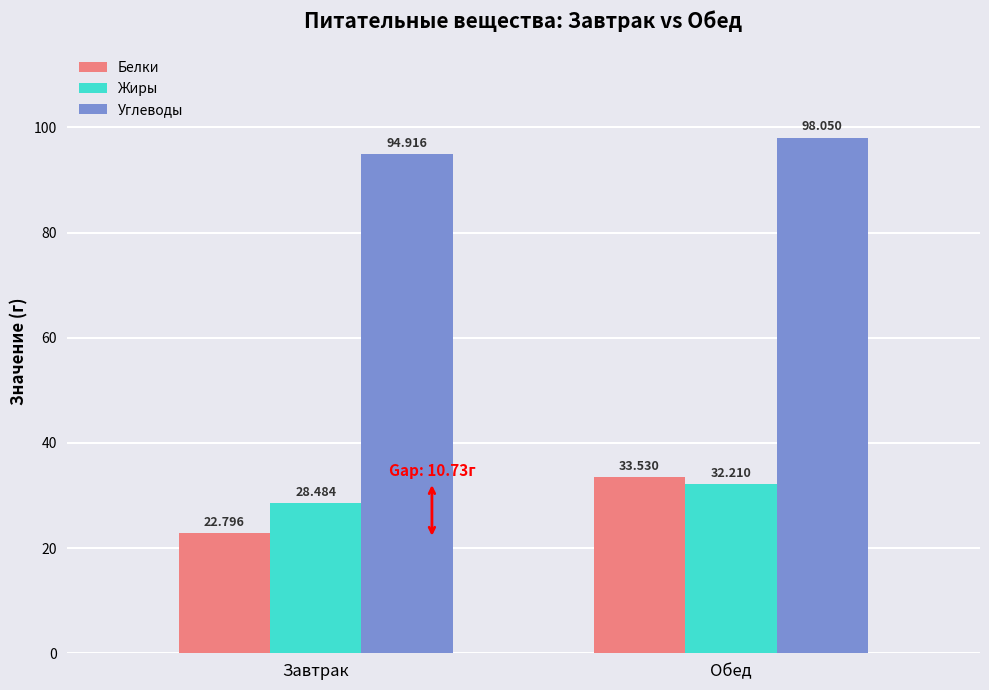

Rank the series at Завтрак from highest to lowest value.

Углеводы, Жиры, Белки